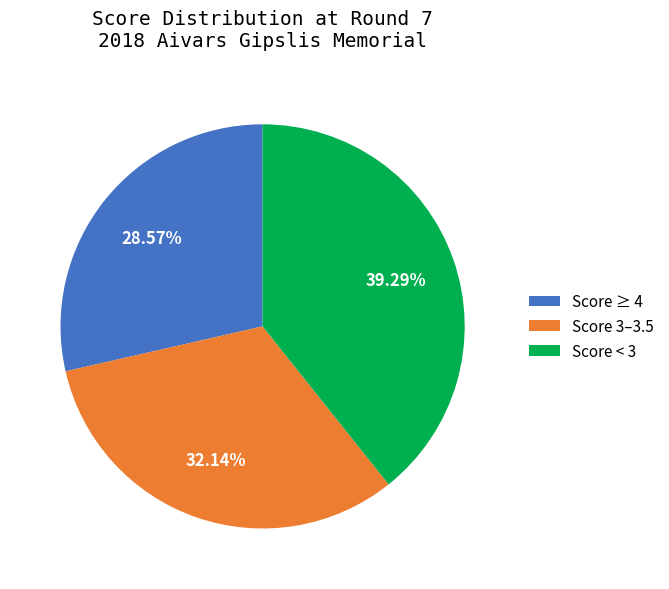

Which category has the smallest portion of the pie?

Score ≥ 4